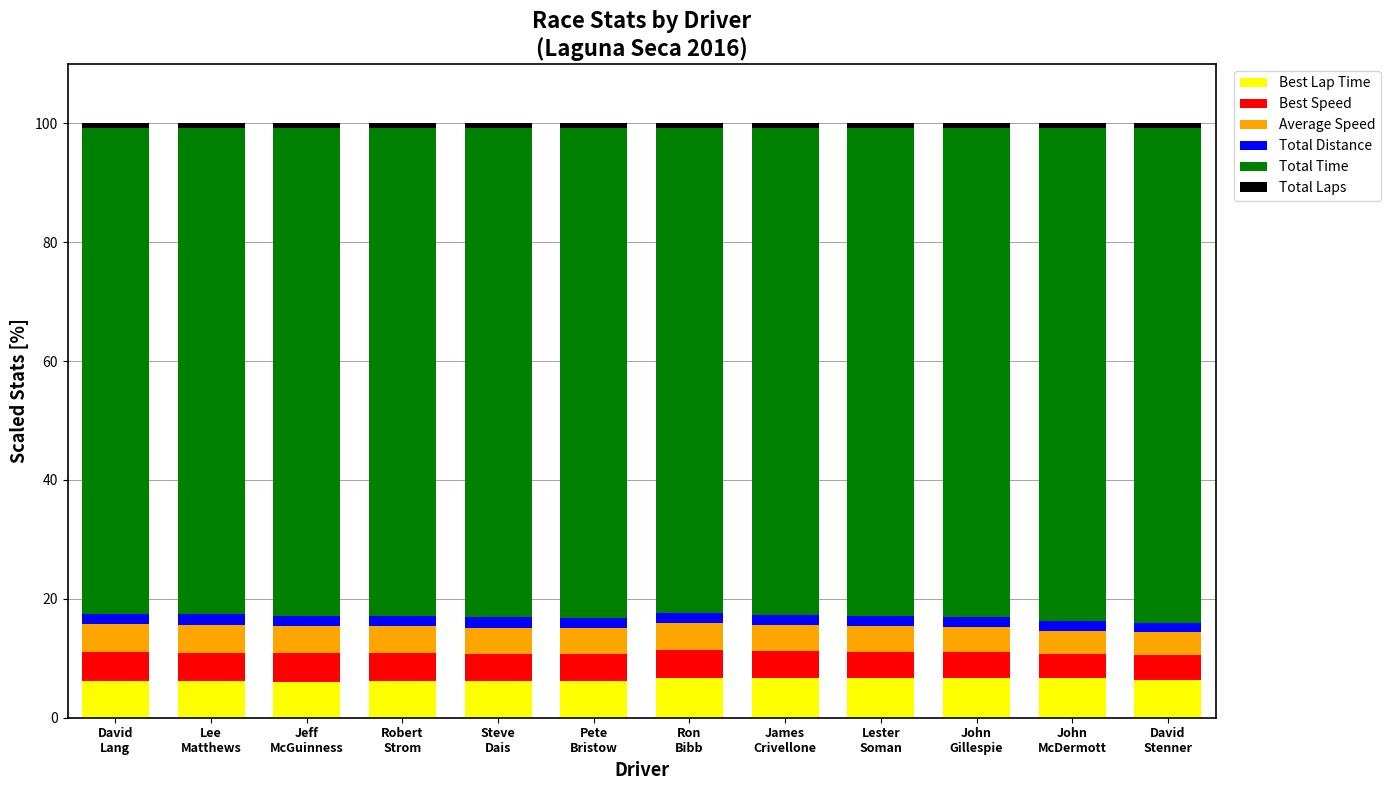

What is the maximum value for Best Lap Time?

6.7